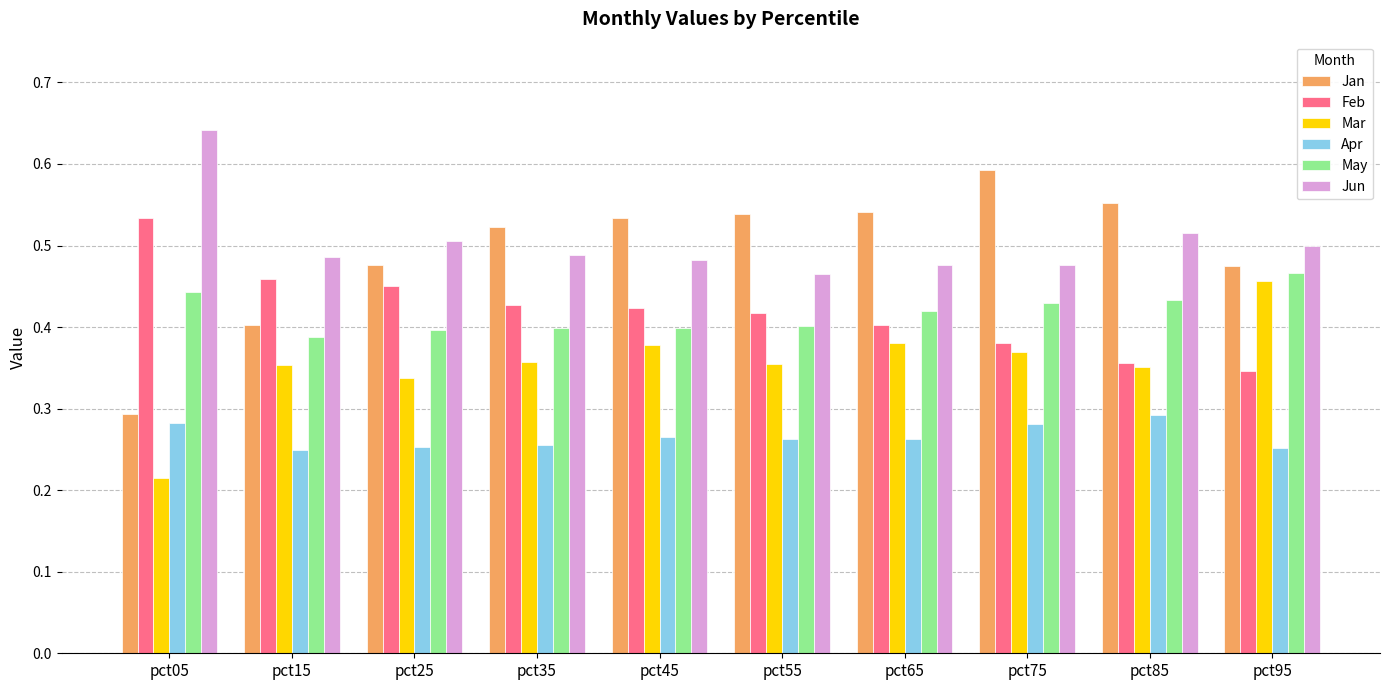

At which label does Jan reach its peak?

pct75